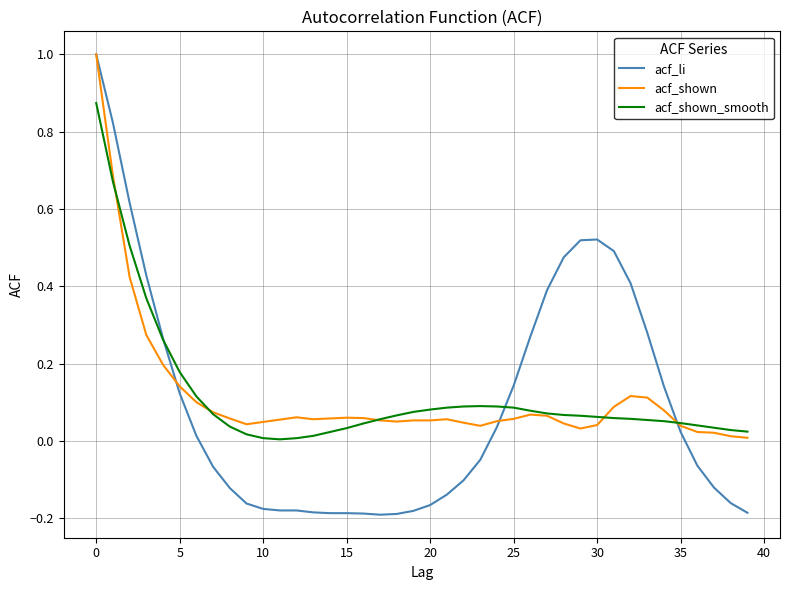

Which series has the largest range (max minus min)?

acf_li